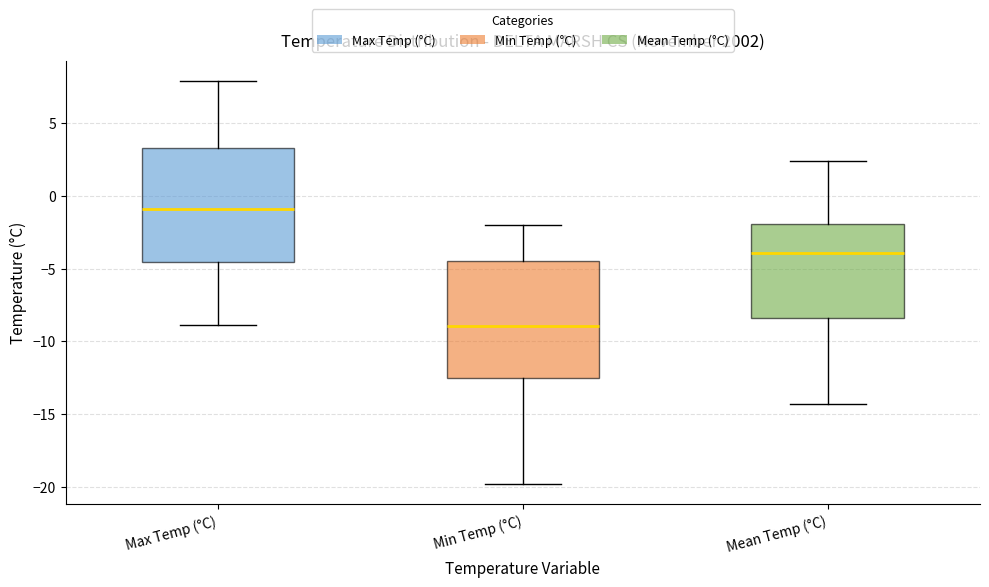

Where does the upper whisker of the box for Mean Temp (°C) end on the y-axis? The values are not printed on the chart, so give them approximately, as read against the axis.

2.5